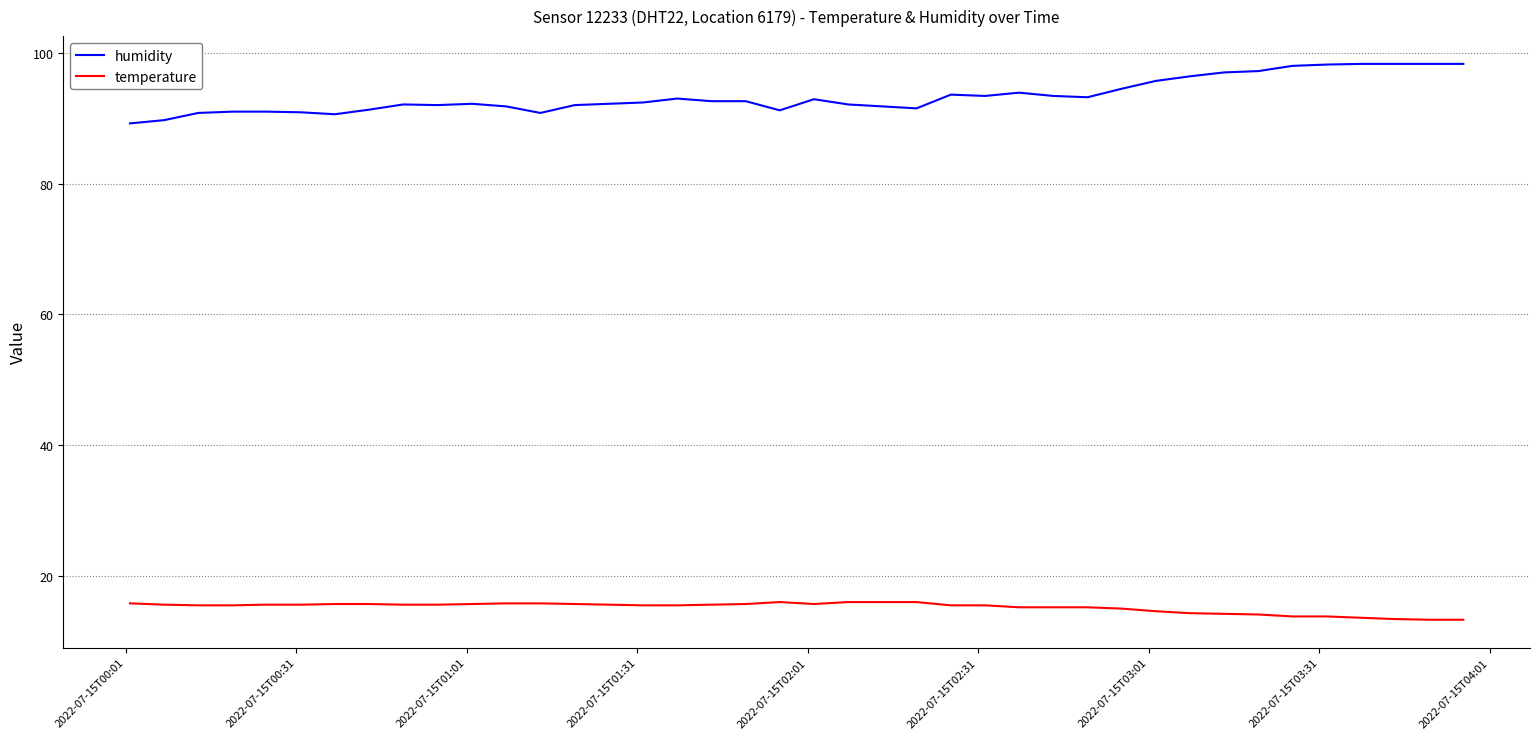

What is the maximum value for temperature?

16.0